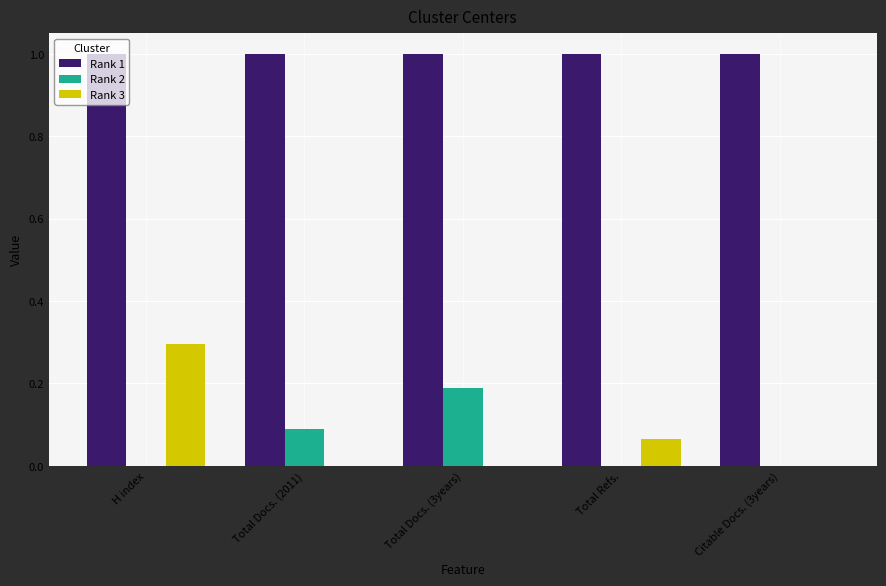

Is the value of Rank 3 at H index greater than the value of Rank 1 at Total Docs. (2011)?

No